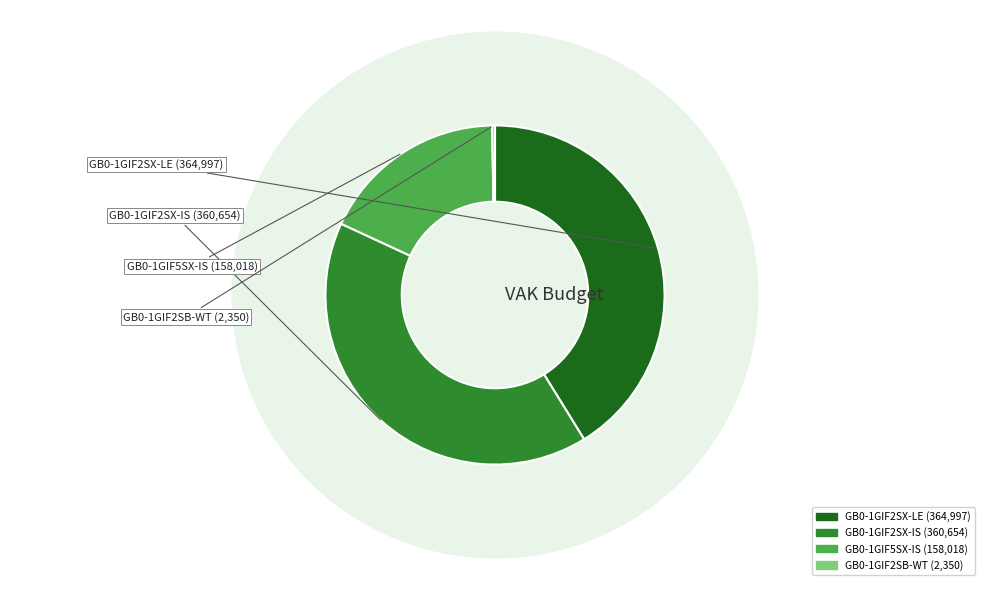

To the nearest percent, what portion does GB0-1GIF5SX-IS represent?

18%